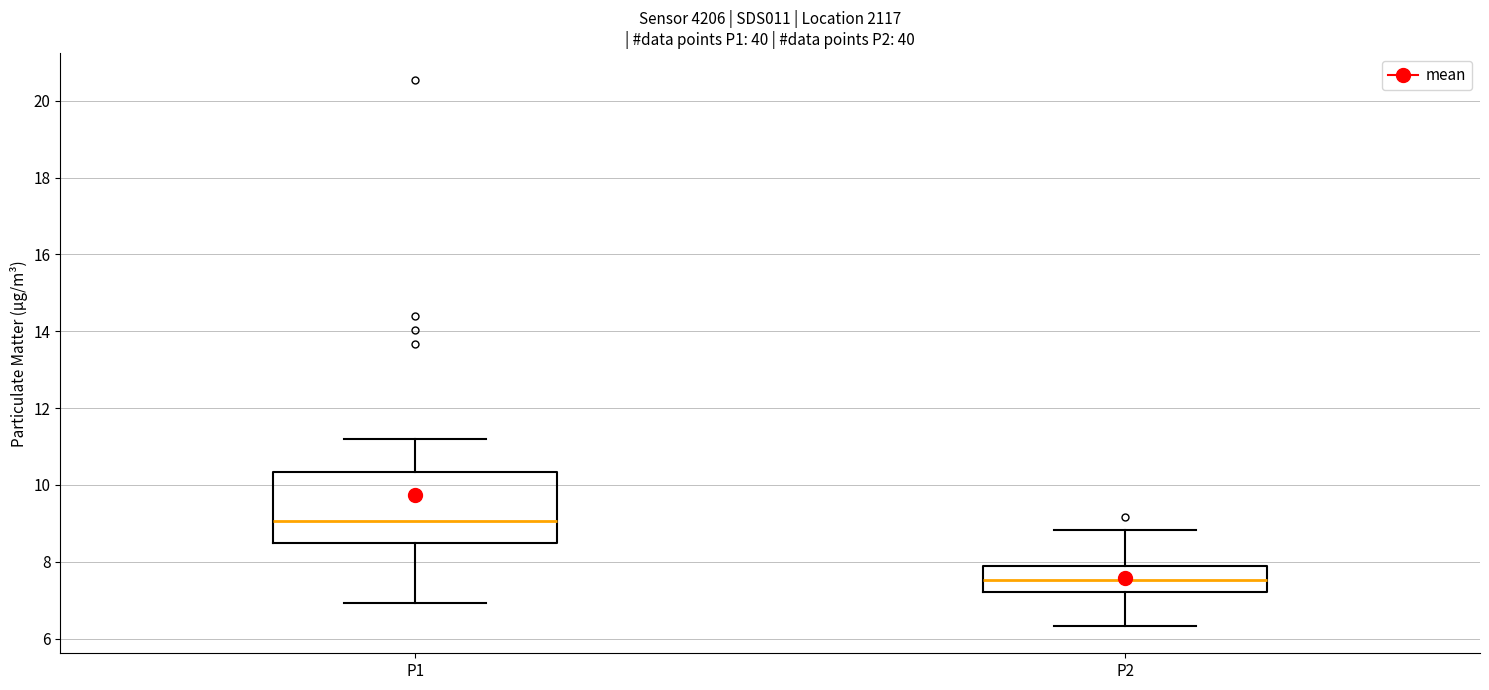

Comparing the boxes themselves (not the whiskers), which one is the tallest?

P1